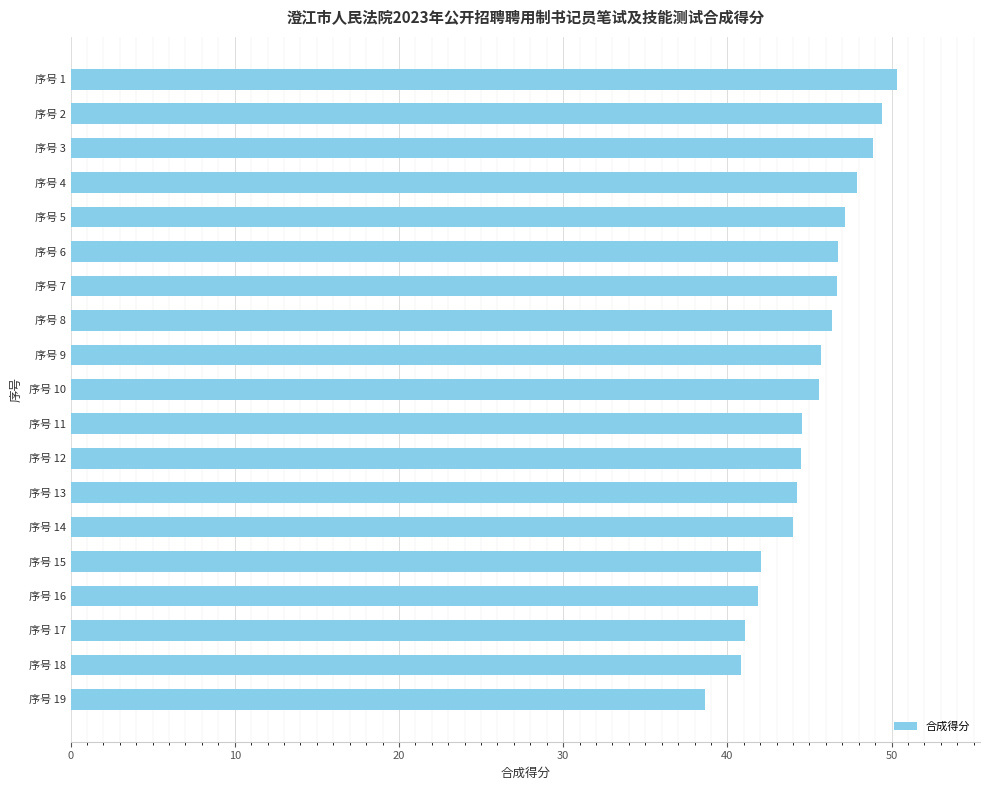

What is the smallest value displayed?

38.6